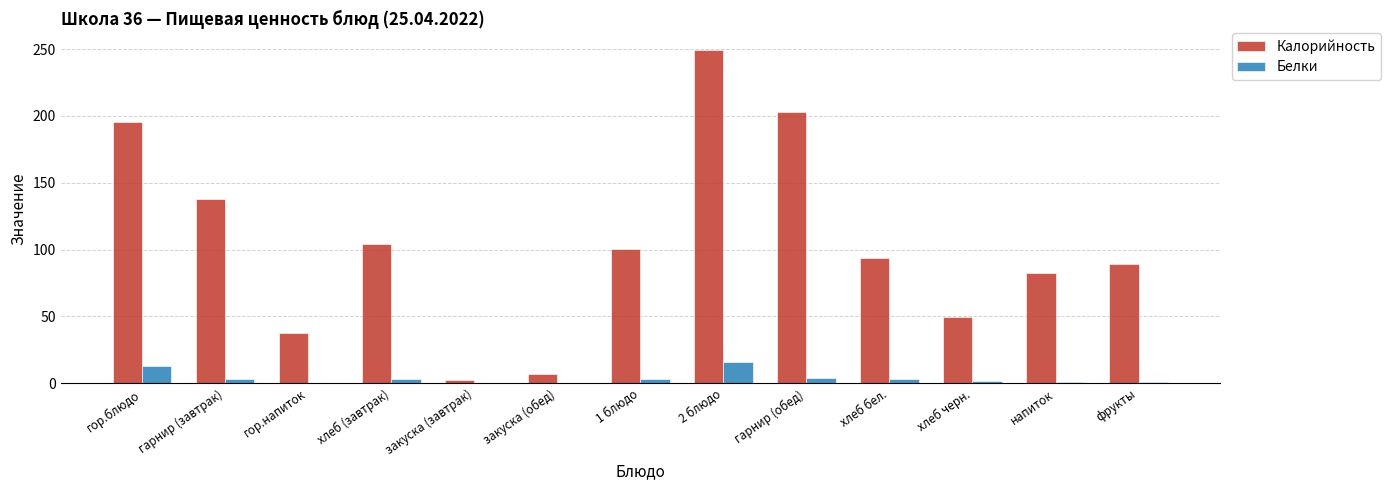

Which series has the largest total across all categories?

Калорийность